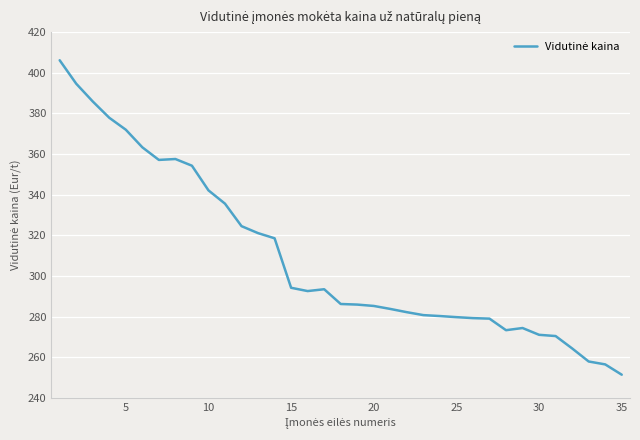

Is this an area chart (filled region under the line)?

No